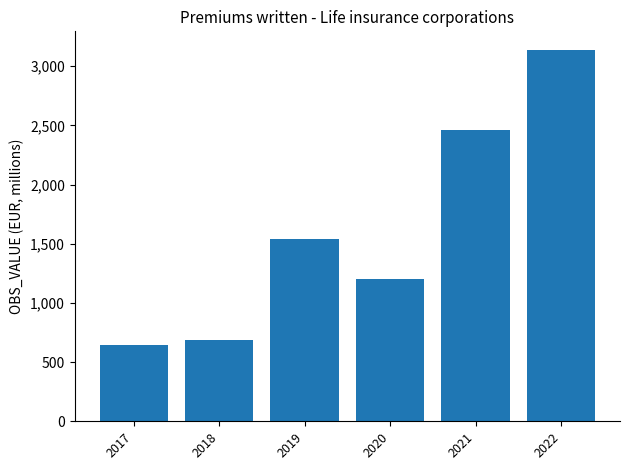

The chart shows a value of 200.3 at 2018. True or false?

False